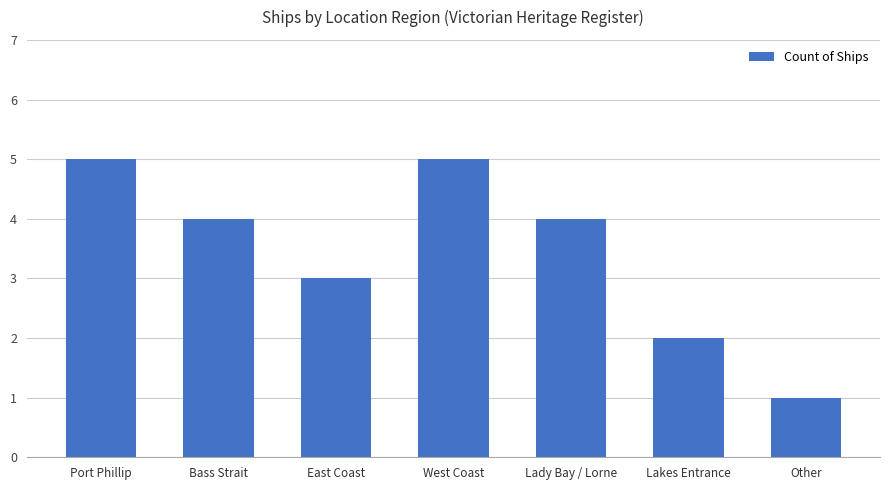

Where does the data first go above 4?

Port Phillip